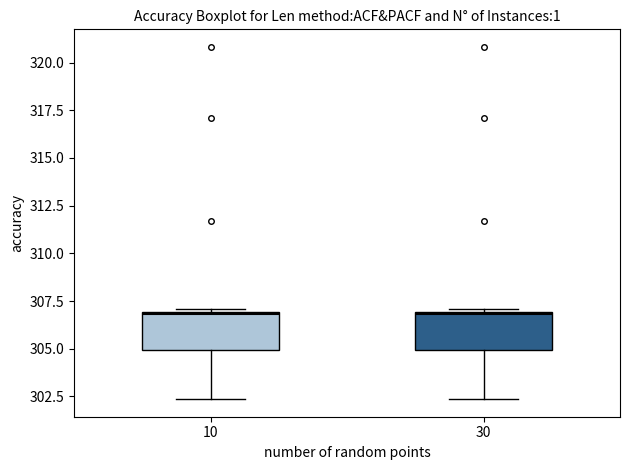

Where does the lower whisker of the box at x = 30 end on the y-axis? The values are not printed on the chart, so give them approximately, as read against the axis.

302.5